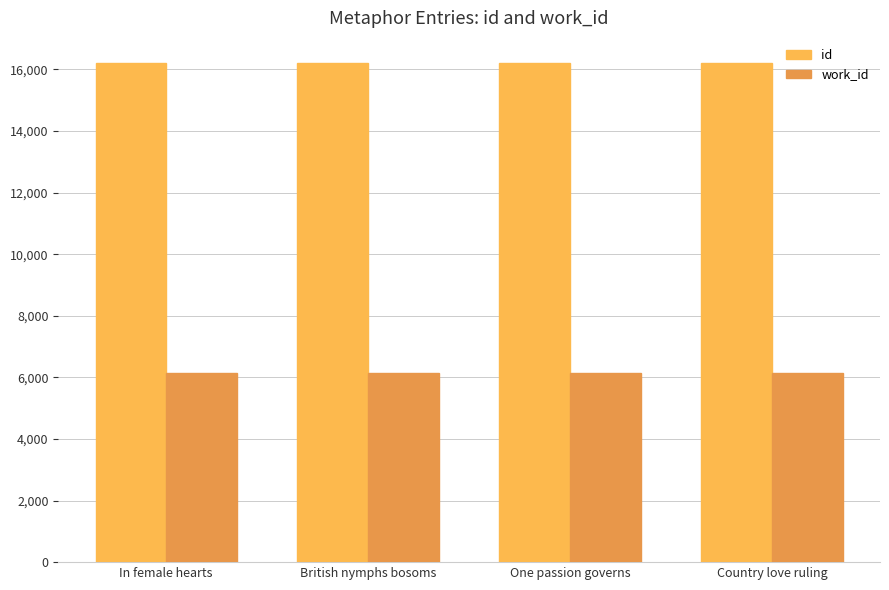

What is the spread (max minus min) of values at Country love ruling?

10062